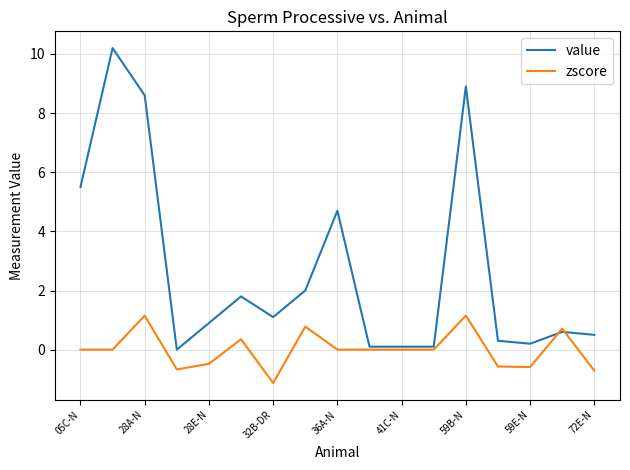

Which series has the largest range (max minus min)?

value